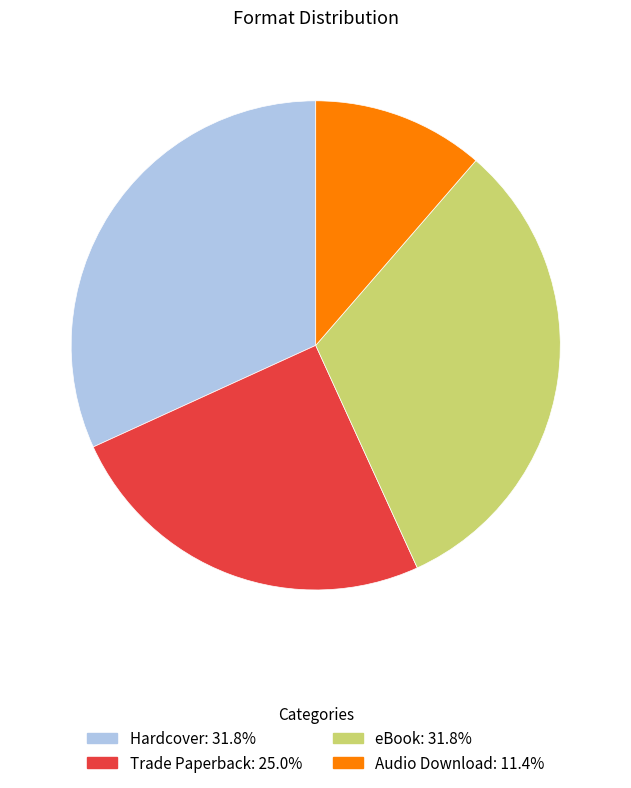

Does any single category account for the majority?

No